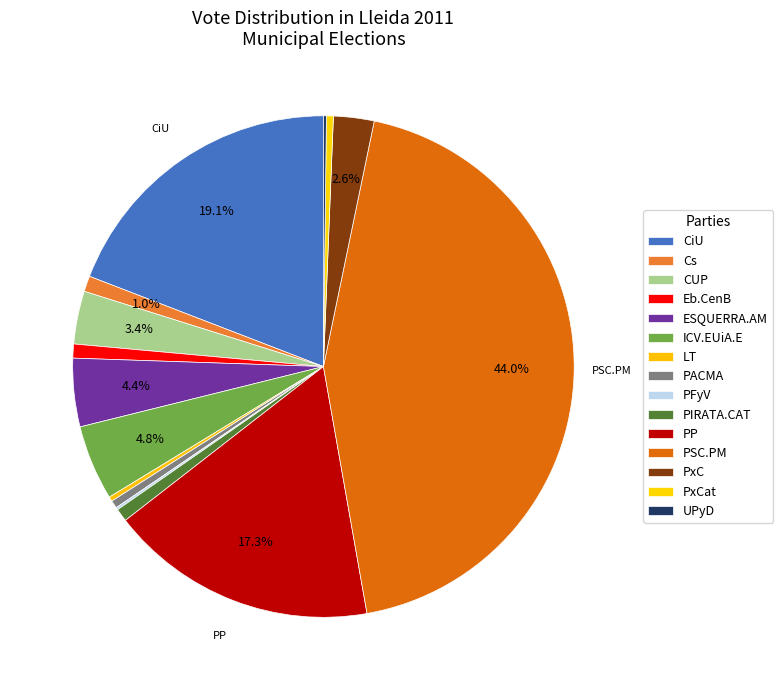

Which category has the smallest portion of the pie?

PFyV